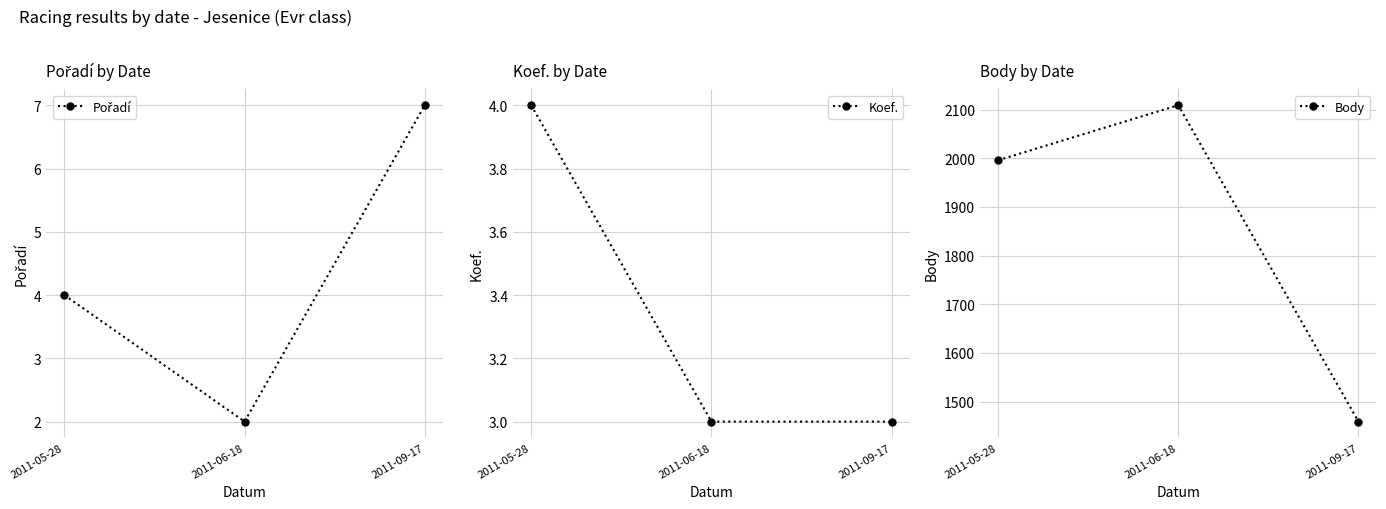

The value of Koef. at 2011-06-18 is 3. True or false?

True